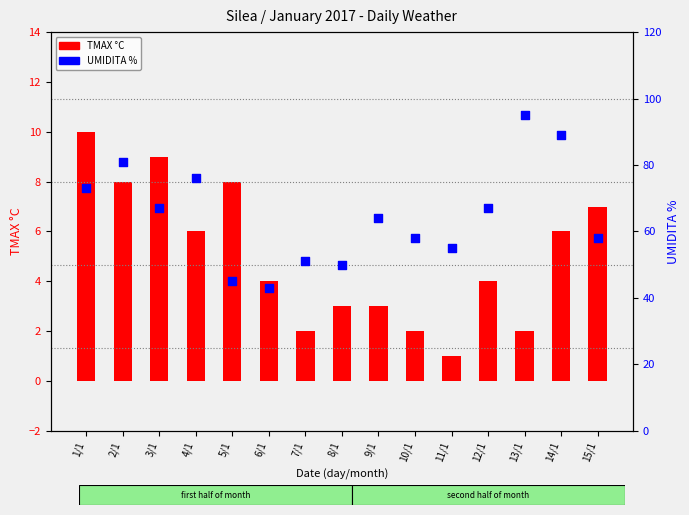

What are all the series names shown in the legend?

TMAX °C, UMIDITA %